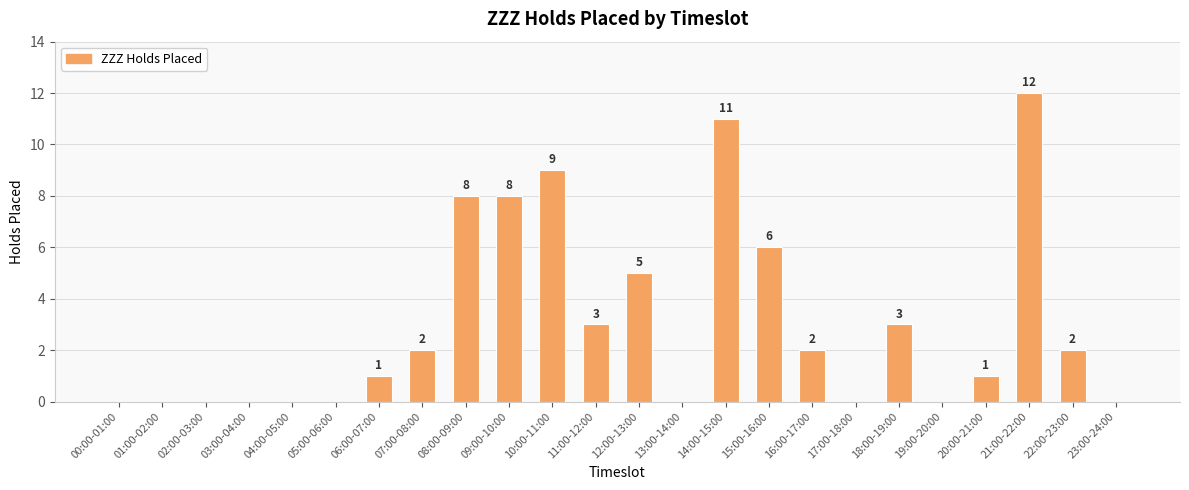

Which category has the highest value across all series?

21:00-22:00